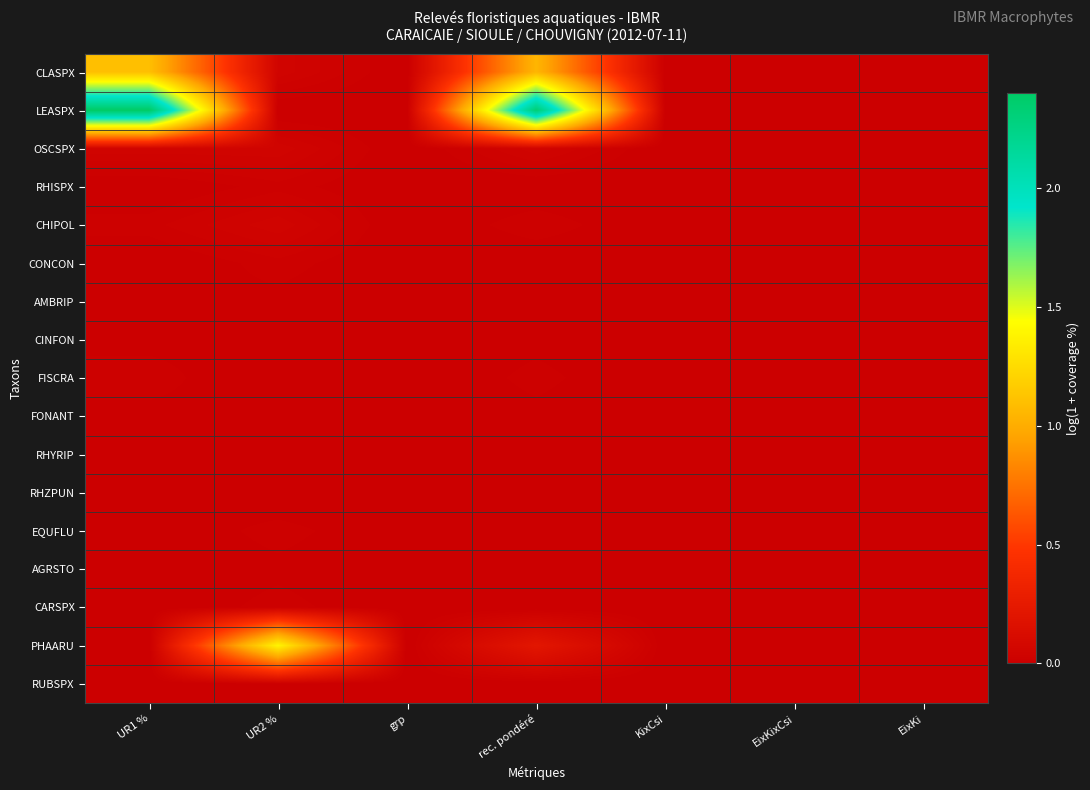

Reading left to right, transcribe all the data shown in this chart.

CLASPX: UR1 %=1.1	UR2 %=0.0	grp=0.0	rec. pondéré=1.0	KixCsi=0.0	EixKixCsi=0.0	EixKi=0.0
LEASPX: UR1 %=2.4	UR2 %=0.0	grp=0.0	rec. pondéré=2.3	KixCsi=0.0	EixKixCsi=0.0	EixKi=0.0
OSCSPX: UR1 %=0.0	UR2 %=0.0	grp=0.0	rec. pondéré=0.0	KixCsi=0.0	EixKixCsi=0.0	EixKi=0.0
RHISPX: UR1 %=0.0	UR2 %=0.0	grp=0.0	rec. pondéré=0.0	KixCsi=0.0	EixKixCsi=0.0	EixKi=0.0
CHIPOL: UR1 %=0.0	UR2 %=0.0	grp=0.0	rec. pondéré=0.0	KixCsi=0.0	EixKixCsi=0.0	EixKi=0.0
CONCON: UR1 %=0.0	UR2 %=0.0	grp=0.0	rec. pondéré=0.0	KixCsi=0.0	EixKixCsi=0.0	EixKi=0.0
AMBRIP: UR1 %=0.0	UR2 %=0.0	grp=0.0	rec. pondéré=0.0	KixCsi=0.0	EixKixCsi=0.0	EixKi=0.0
CINFON: UR1 %=0.0	UR2 %=0.0	grp=0.0	rec. pondéré=0.0	KixCsi=0.0	EixKixCsi=0.0	EixKi=0.0
FISCRA: UR1 %=0.0	UR2 %=0.0	grp=0.0	rec. pondéré=0.0	KixCsi=0.0	EixKixCsi=0.0	EixKi=0.0
FONANT: UR1 %=0.0	UR2 %=0.0	grp=0.0	rec. pondéré=0.0	KixCsi=0.0	EixKixCsi=0.0	EixKi=0.0
RHYRIP: UR1 %=0.0	UR2 %=0.0	grp=0.0	rec. pondéré=0.0	KixCsi=0.0	EixKixCsi=0.0	EixKi=0.0
RHZPUN: UR1 %=0.0	UR2 %=0.0	grp=0.0	rec. pondéré=0.0	KixCsi=0.0	EixKixCsi=0.0	EixKi=0.0
EQUFLU: UR1 %=0.0	UR2 %=0.0	grp=0.0	rec. pondéré=0.0	KixCsi=0.0	EixKixCsi=0.0	EixKi=0.0
AGRSTO: UR1 %=0.0	UR2 %=0.0	grp=0.0	rec. pondéré=0.0	KixCsi=0.0	EixKixCsi=0.0	EixKi=0.0
CARSPX: UR1 %=0.0	UR2 %=0.0	grp=0.0	rec. pondéré=0.0	KixCsi=0.0	EixKixCsi=0.0	EixKi=0.0
PHAARU: UR1 %=0.0	UR2 %=1.4	grp=0.0	rec. pondéré=0.2	KixCsi=0.0	EixKixCsi=0.0	EixKi=0.0
RUBSPX: UR1 %=0.0	UR2 %=0.0	grp=0.0	rec. pondéré=0.0	KixCsi=0.0	EixKixCsi=0.0	EixKi=0.0